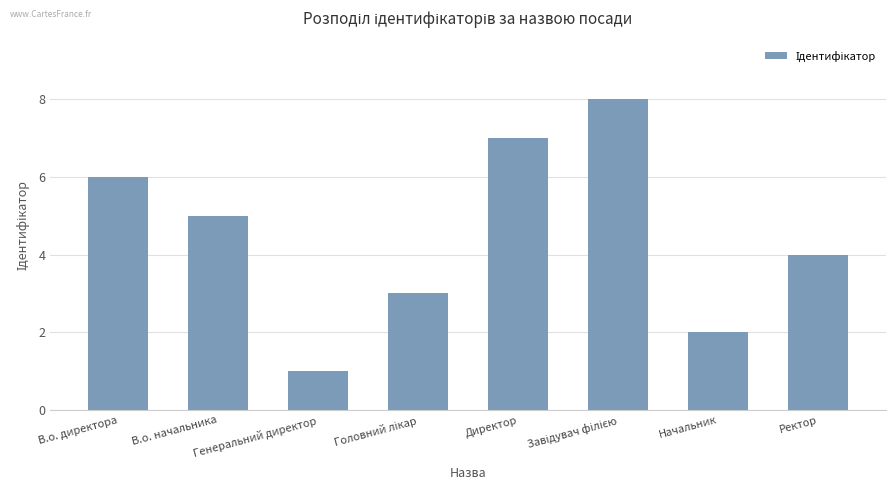

Count the values in the range 3 to 7.

5